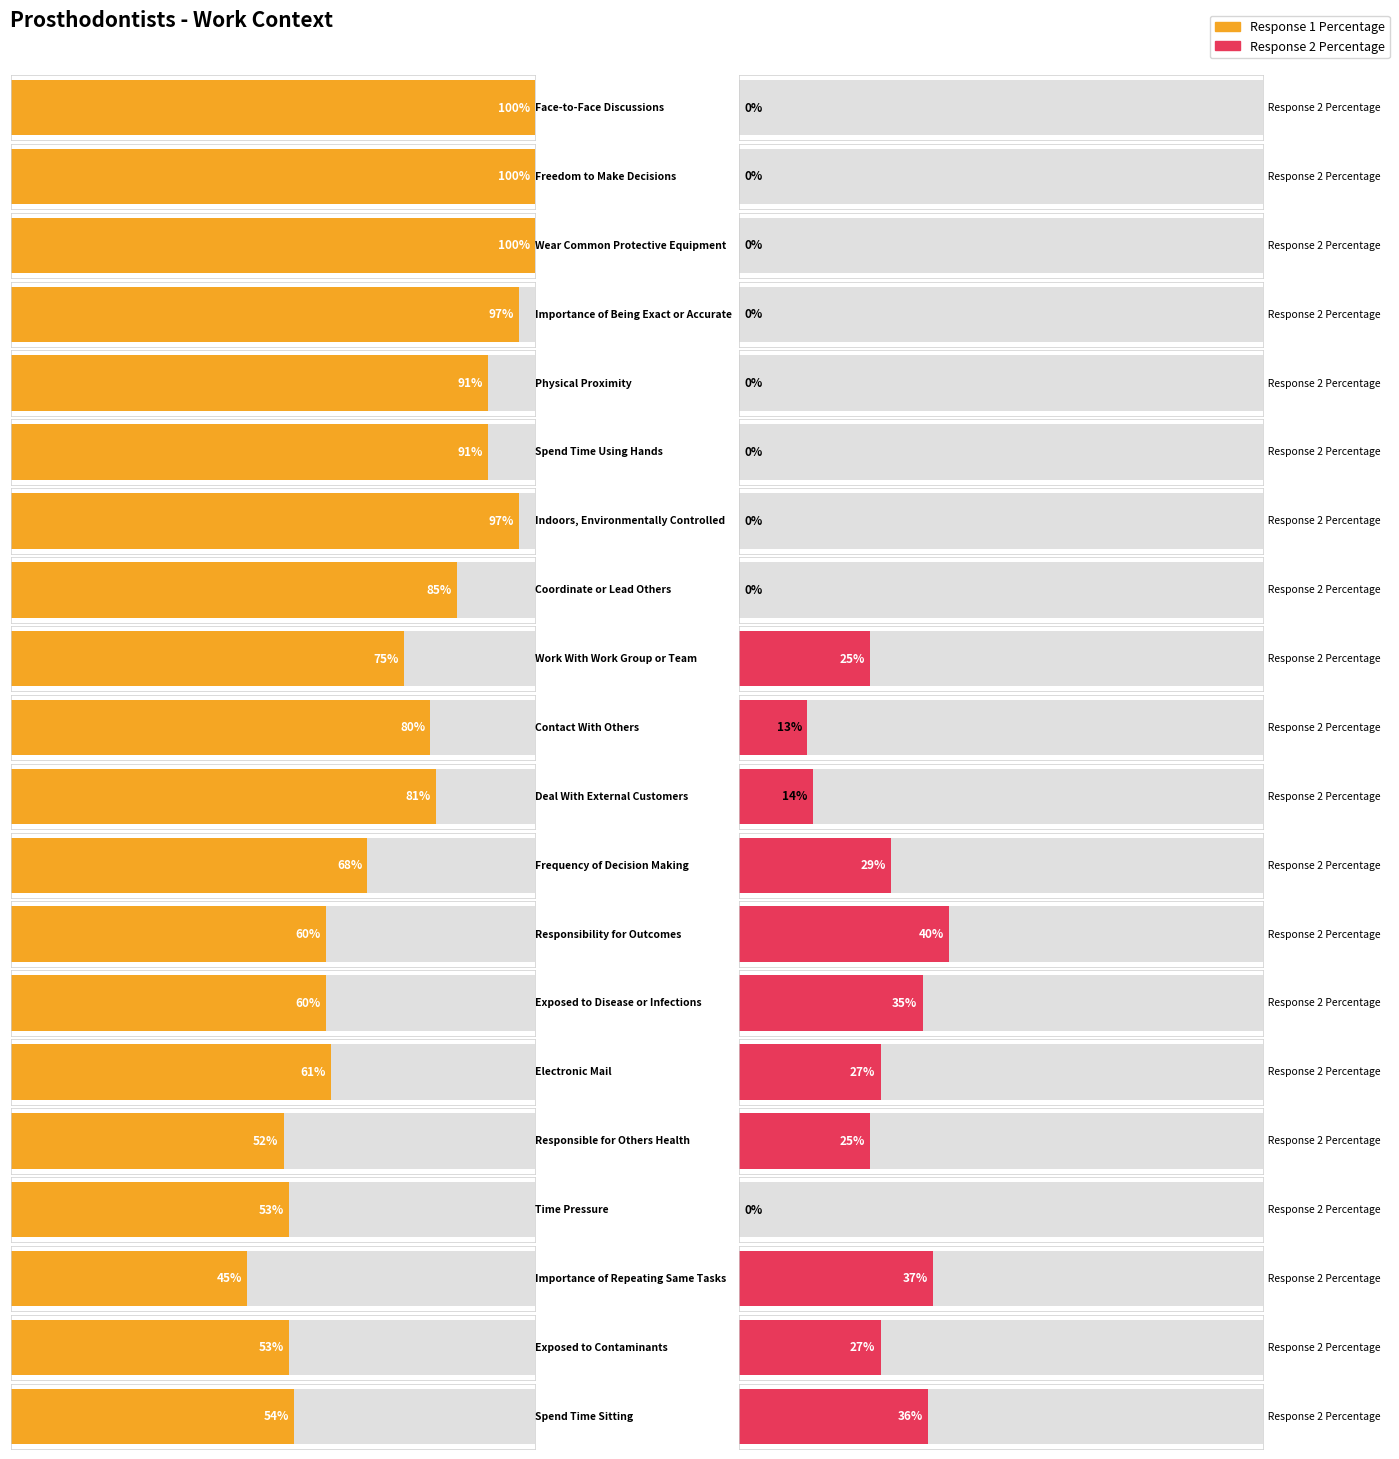

What is the sum of all Response 2 Percentage values?

308